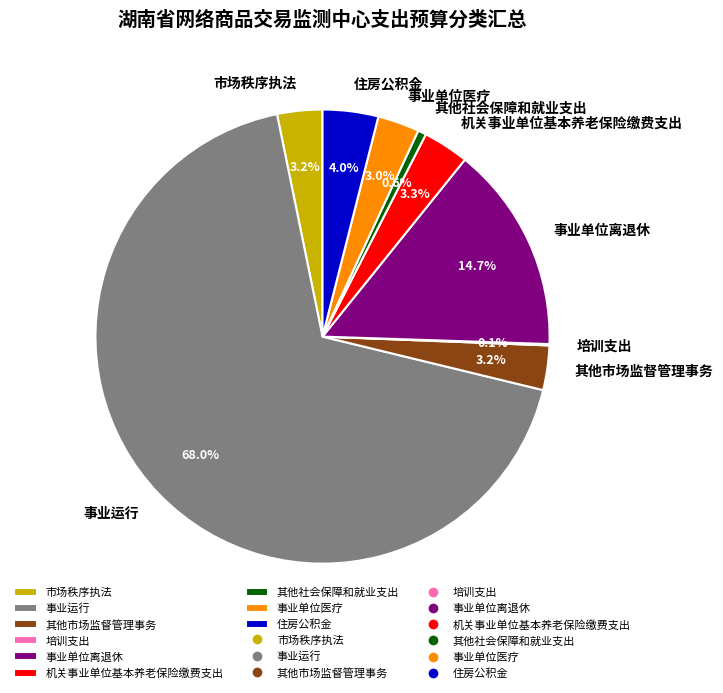

True or false: 事业单位离退休 accounts for 15% of the total.

True